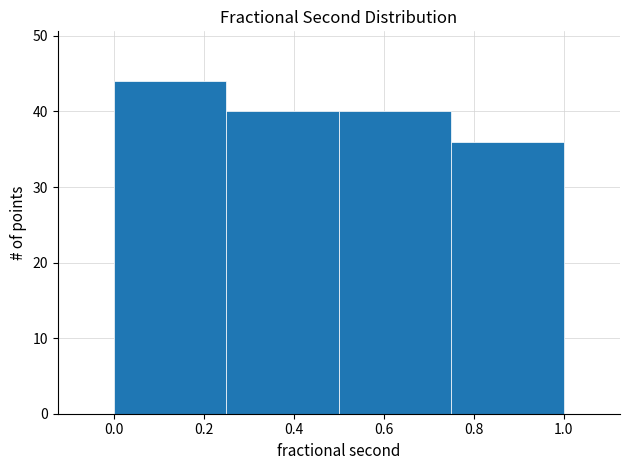

Reading left to right, transcribe this chart: for each bar, give the range it covers on the x-axis and its height. The values are not printed on the chart, so give them approximately, as read against the axis.

0.00 to 0.25: 44
0.25 to 0.50: 40
0.50 to 0.75: 40
0.75 to 1.00: 36